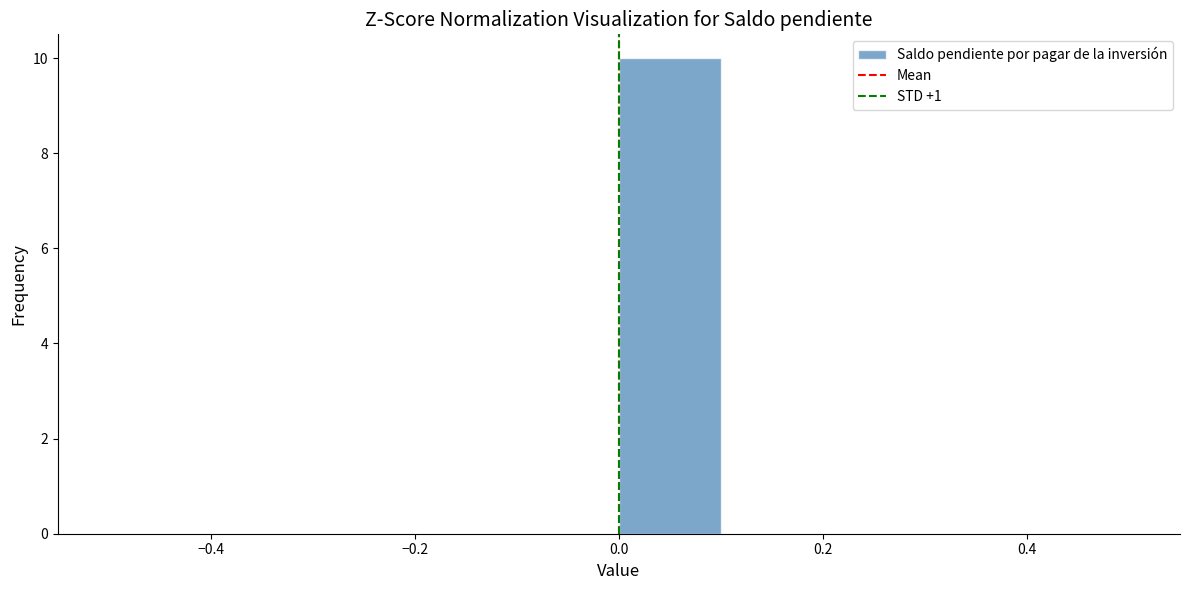

Reading left to right, list every bar in this chart as the range it spans on the x-axis followed by its height. The values are not printed on the chart, so give them approximately, as read against the axis.

-0.5 to -0.4: 0
-0.4 to -0.3: 0
-0.3 to -0.2: 0
-0.2 to -0.1: 0
-0.1 to 0.0: 0
0.0 to 0.1: 10
0.1 to 0.2: 0
0.2 to 0.3: 0
0.3 to 0.4: 0
0.4 to 0.5: 0